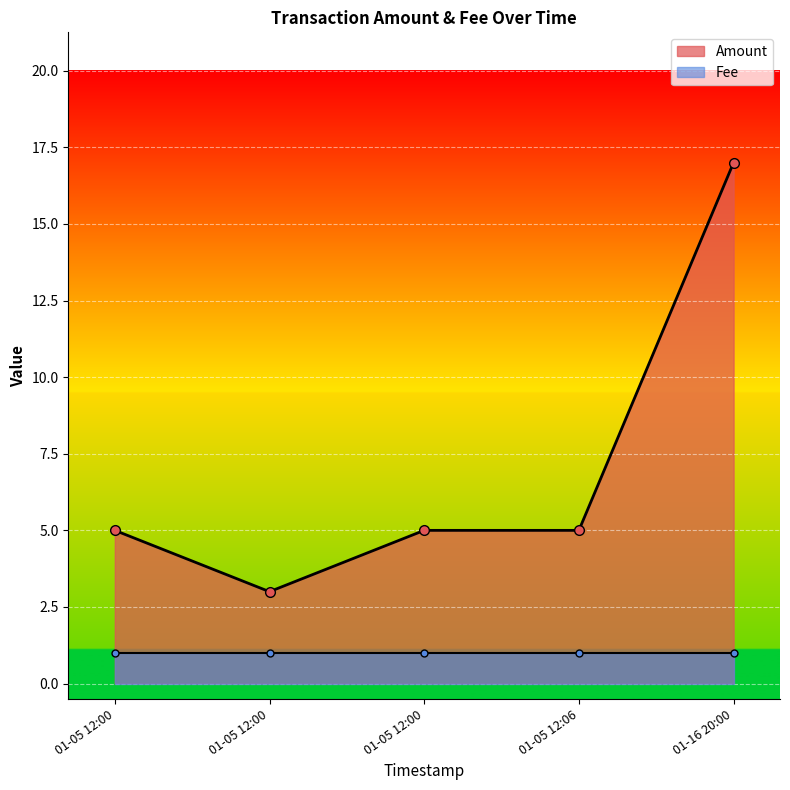

Rank the series by their average value, from highest to lowest.

Amount, Fee